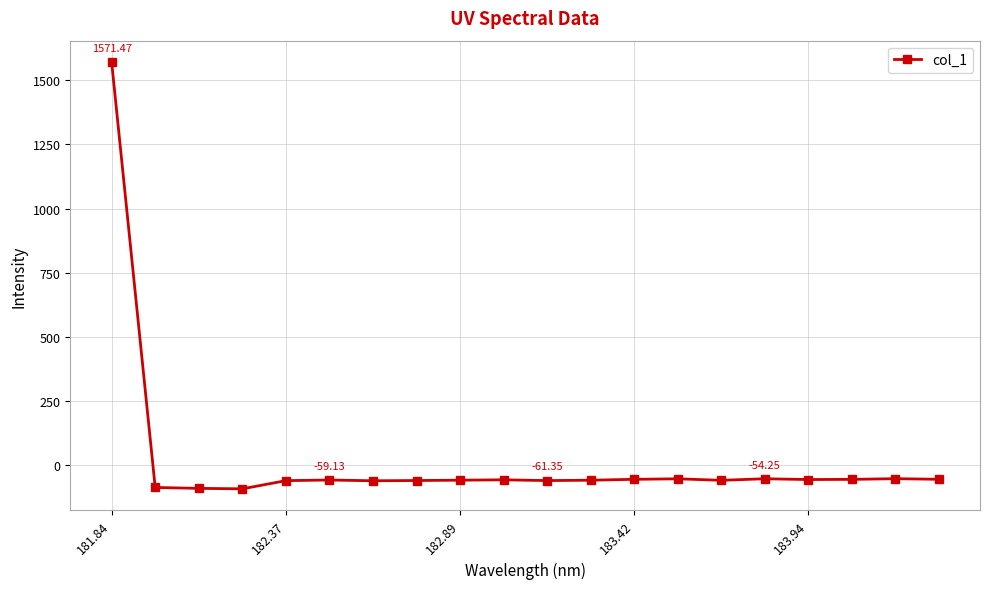

What is the sum of all values?

364.9